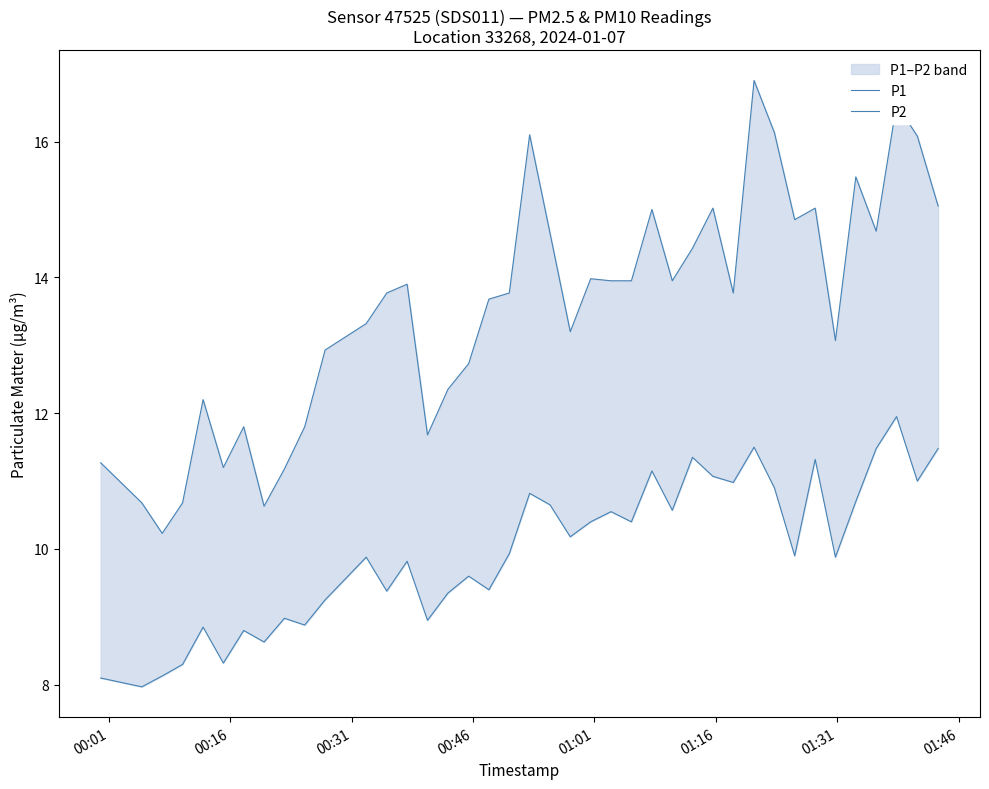

What is the minimum value shown in the chart?

8.0